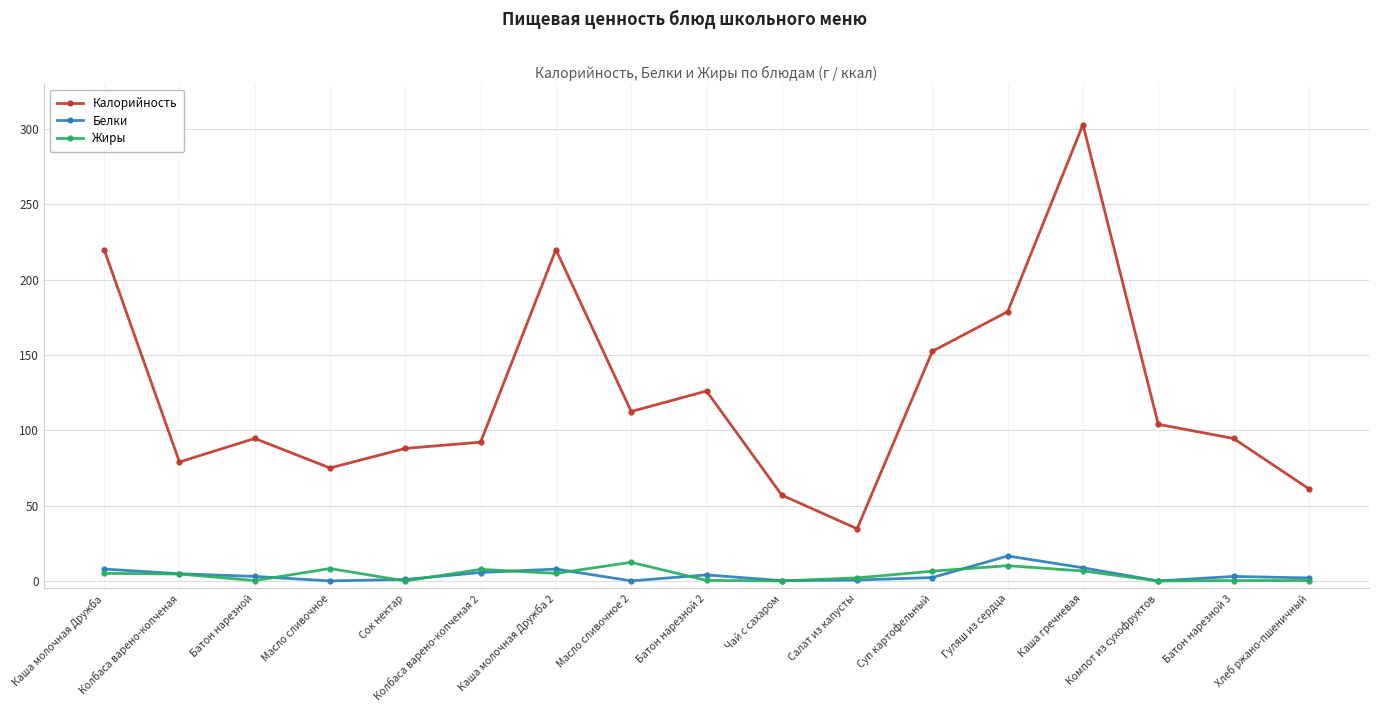

True or false: Калорийность and Белки intersect in this chart.

False